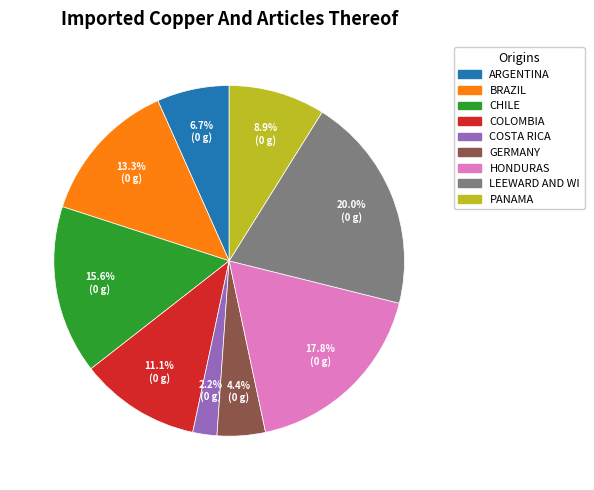

Is there a majority slice in this chart?

No